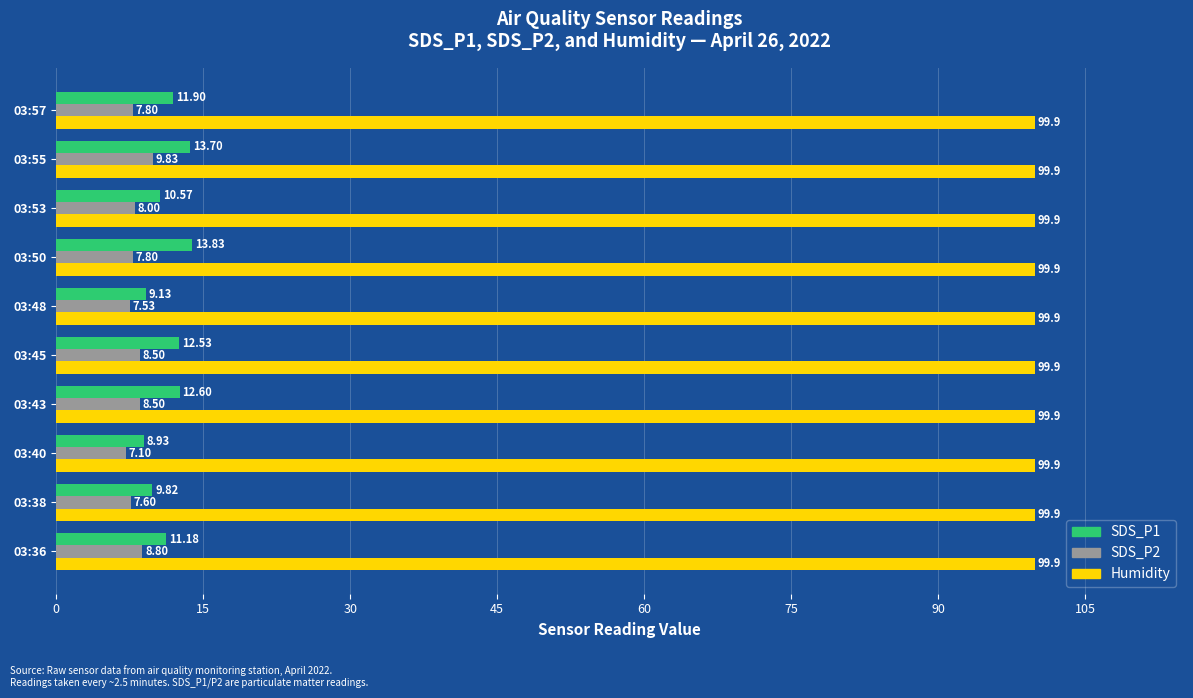

Is the value of Humidity at 03:36 greater than the value of SDS_P2 at 03:48?

Yes